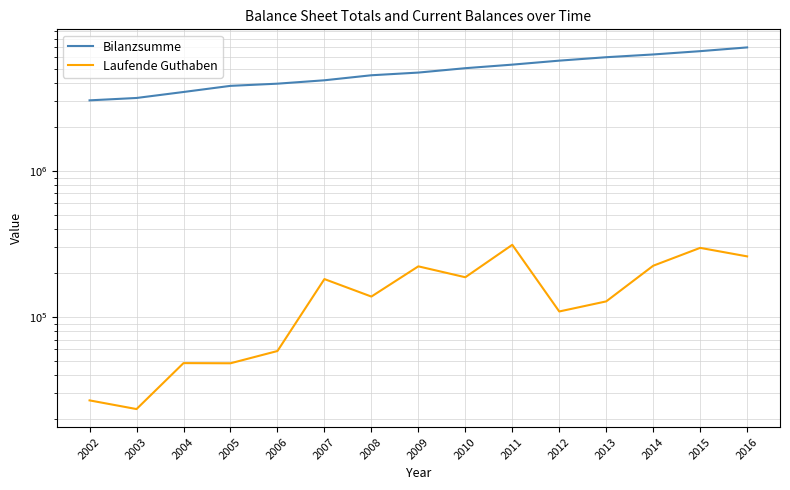

Reading left to right, what are all the values shown in this chart?

Bilanzsumme: 2002=3038035	2003=3153994	2004=3465761	2005=3817805	2006=3951383	2007=4168230	2008=4511542	2009=4706486	2010=5043810	2011=5334341	2012=5680526	2013=5995753	2014=6261879	2015=6595825	2016=6997151
Laufende Guthaben: 2002=26849	2003=23416	2004=48312	2005=48188	2006=58452	2007=181643	2008=137889	2009=222030	2010=186991	2011=311709	2012=109024	2013=127795	2014=224141	2015=297082	2016=259808